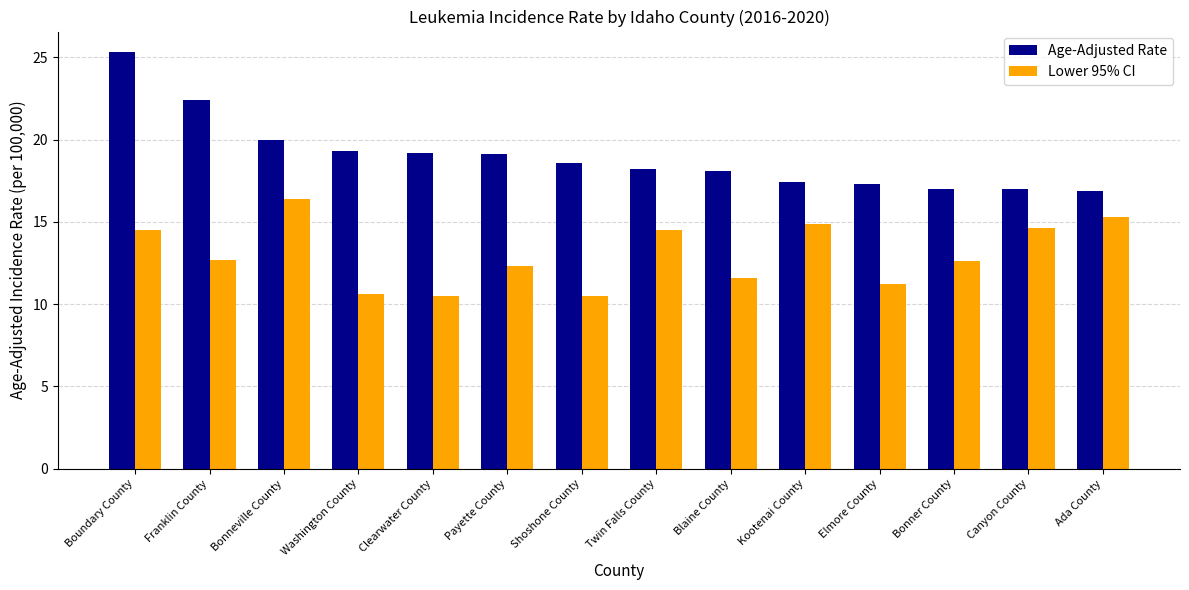

Read the Lower 95% CI value at Twin Falls County.

14.5